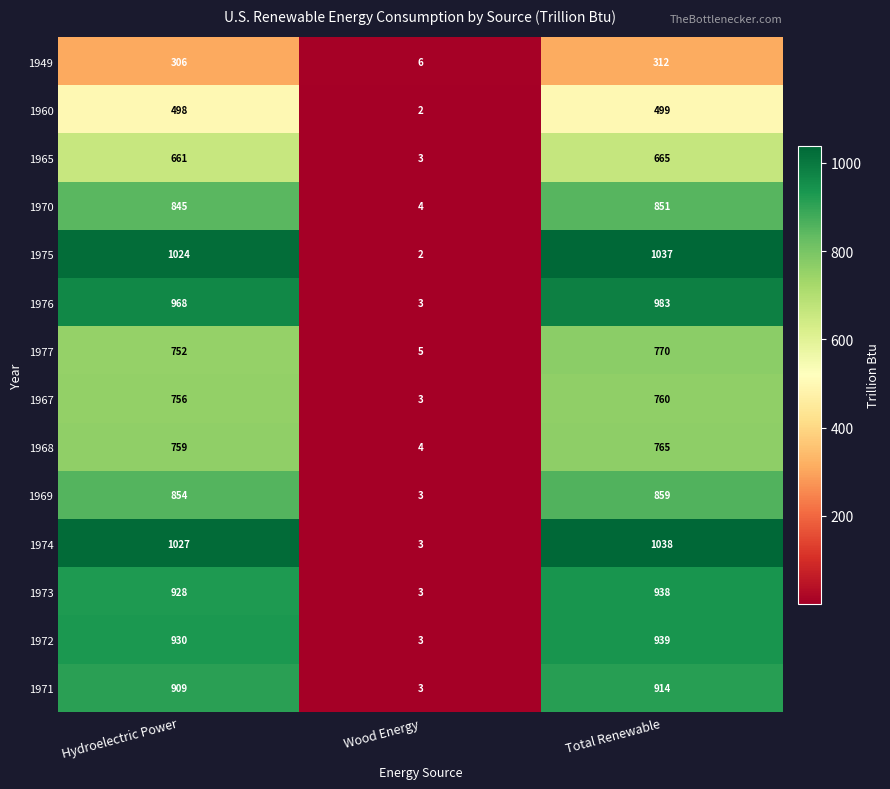

At Total Renewable, list the series in order from smallest to largest.

1949, 1960, 1965, 1967, 1968, 1977, 1970, 1969, 1971, 1973, 1972, 1976, 1975, 1974